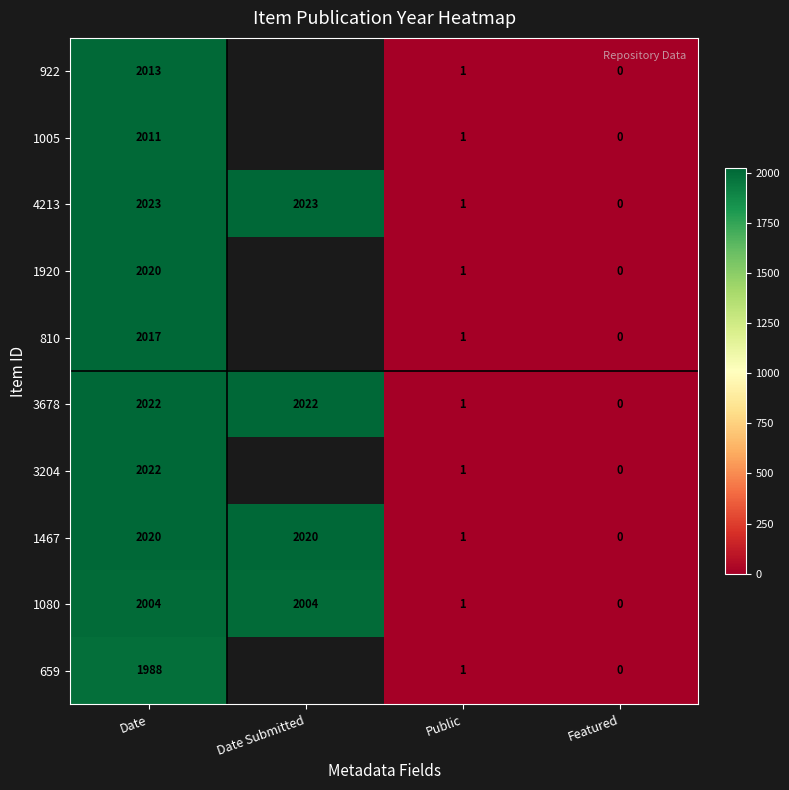

What is the difference between the highest and lowest values at Date?

35